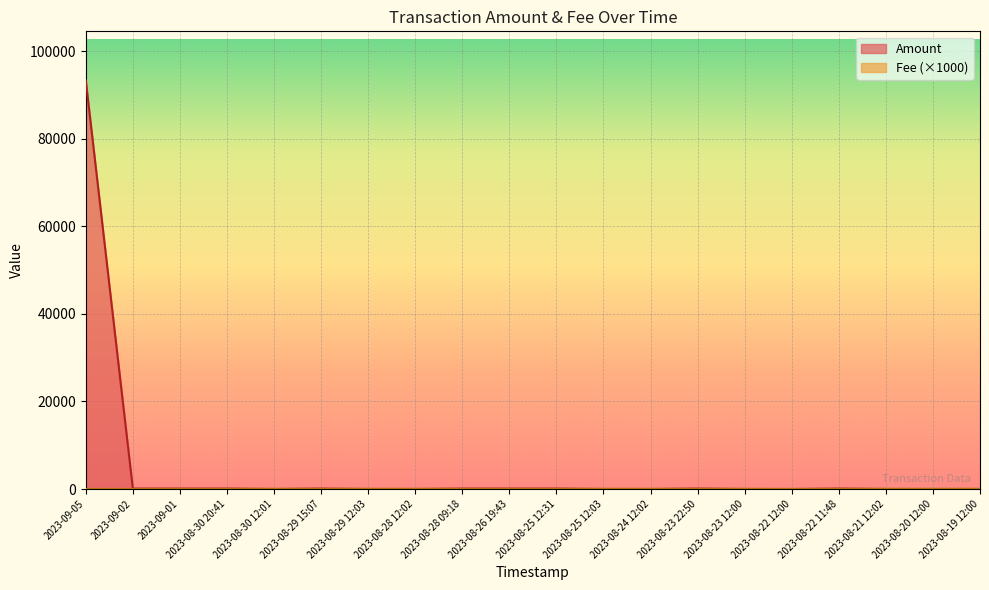

The value of Amount at 2023-08-19 12:00 is 2.1. True or false?

True